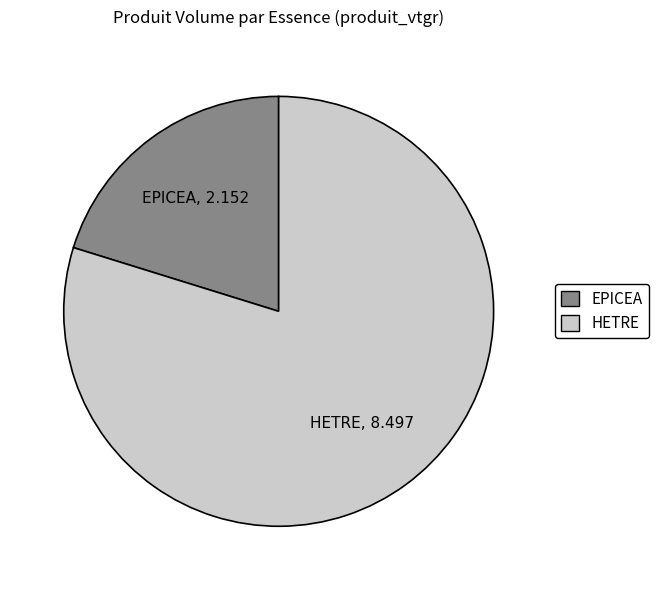

True or false: EPICEA accounts for 26% of the total.

False